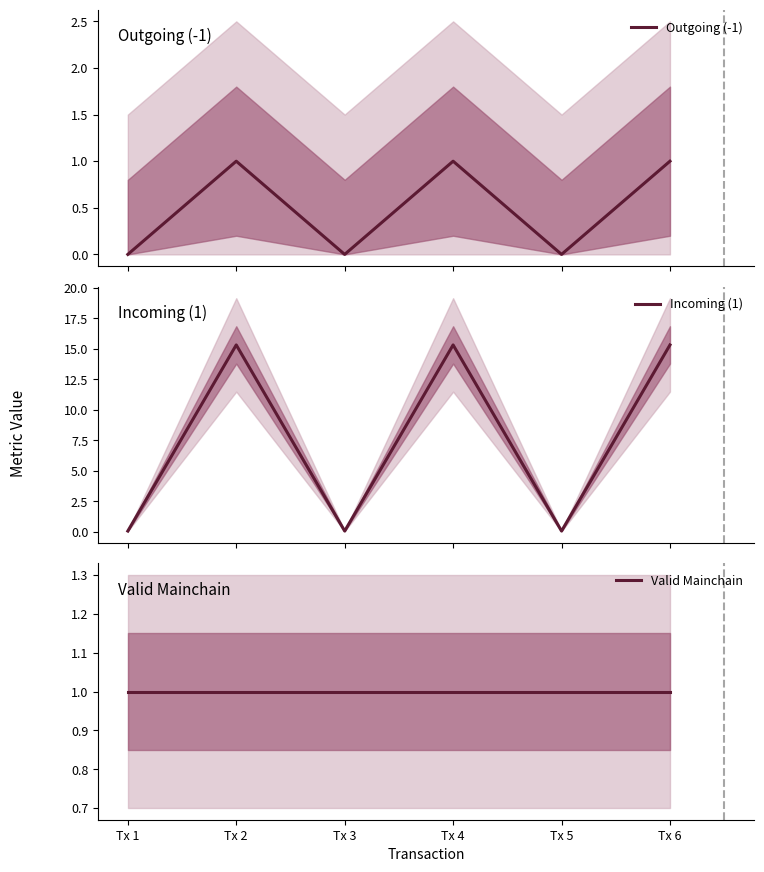

How many lines are shown in the chart?

3